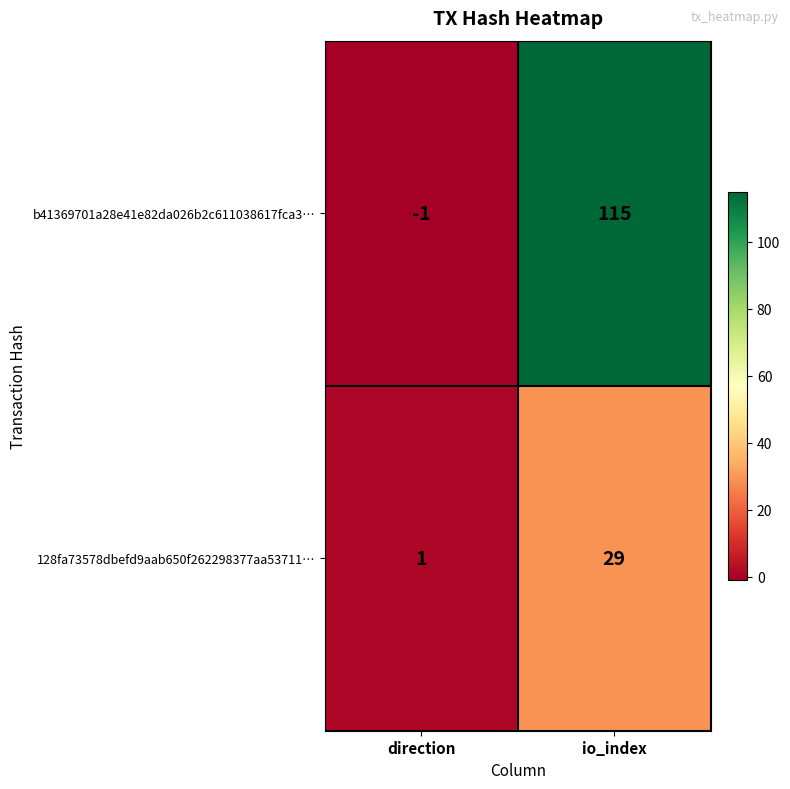

Is it true that b41369701a28e41e82da026b2c611038617fca3… equals 38 at io_index?

False